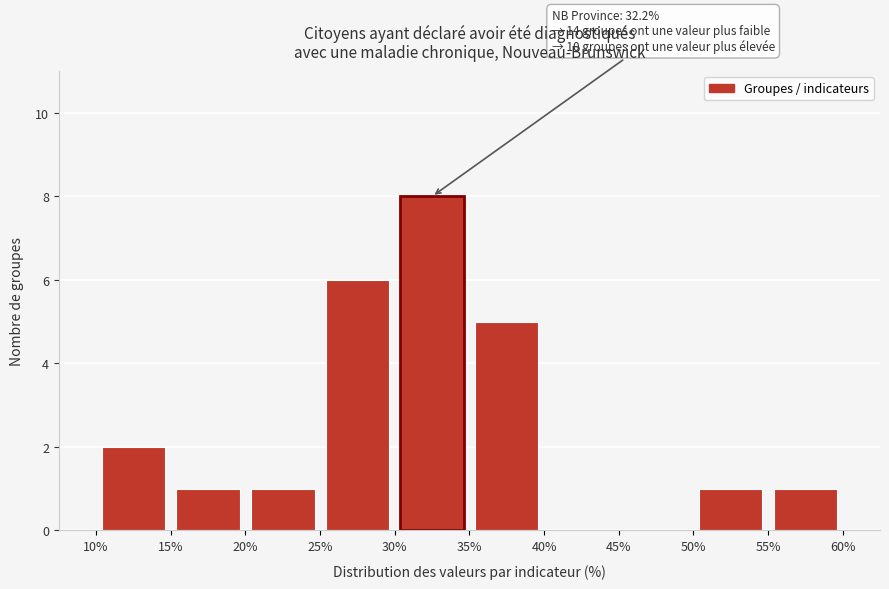

Over which range of the x-axis is the bar tallest?

30% to 35%